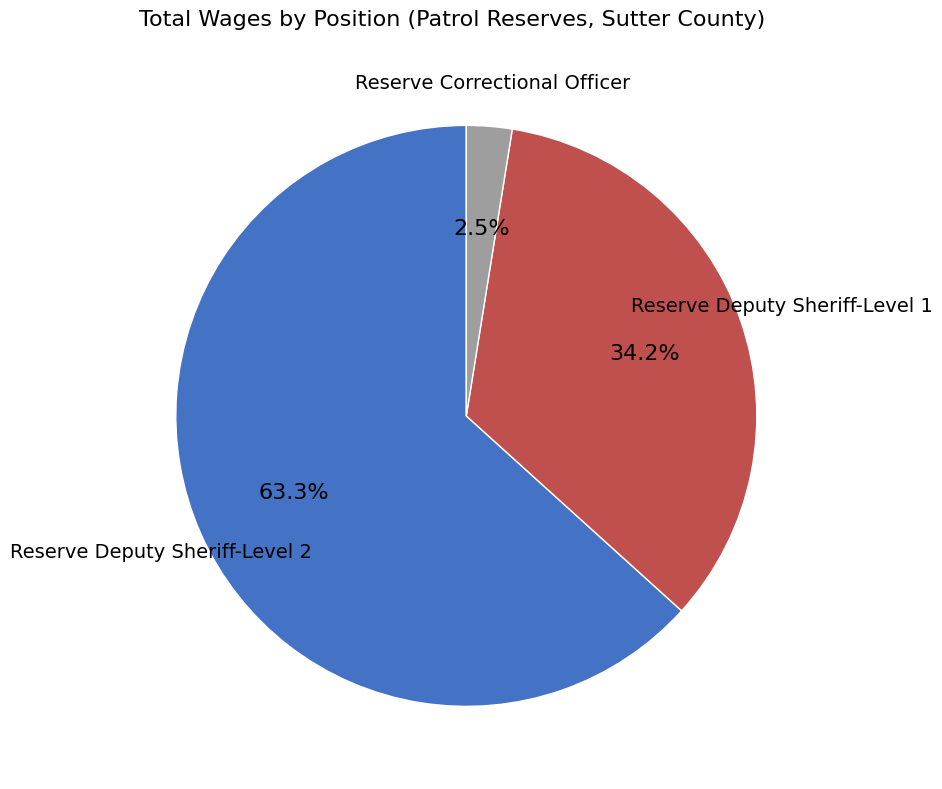

Which slice is the smallest?

Reserve Correctional Officer